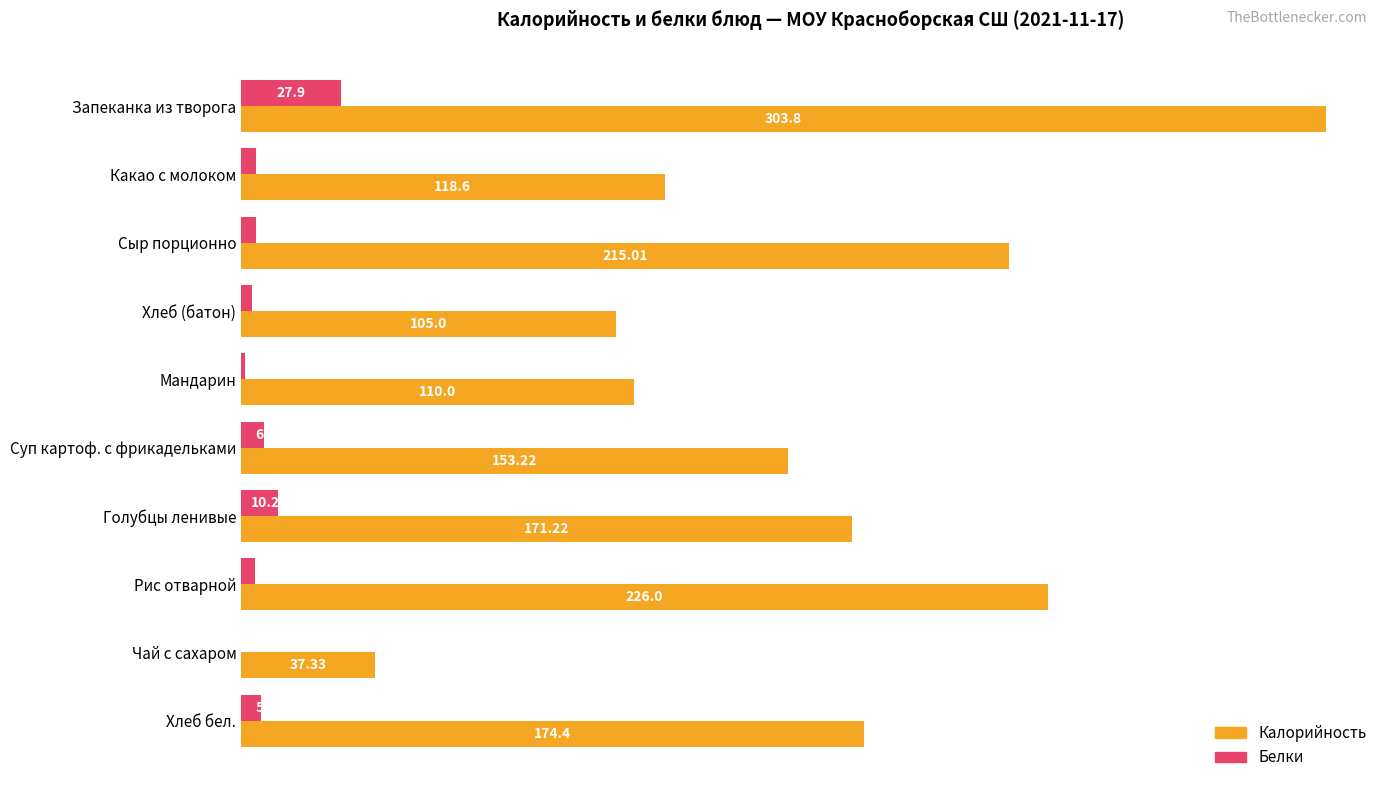

What is the sum of all Белки values?

66.4